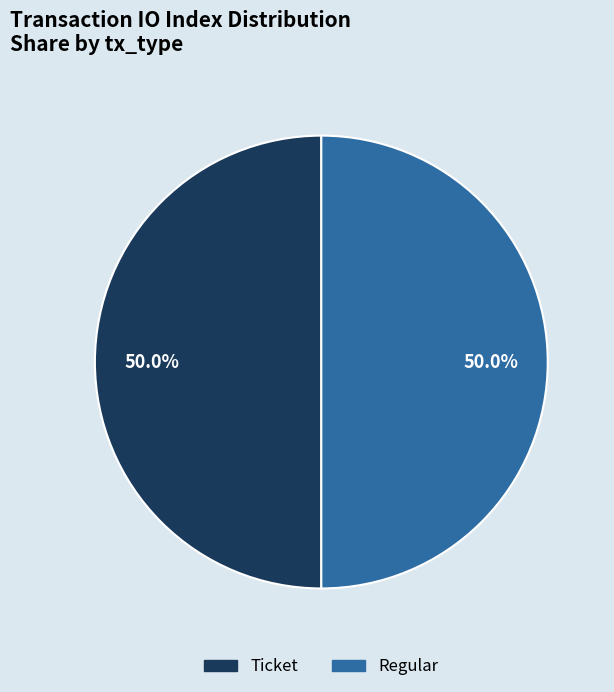

Is the sum of Regular and Ticket greater than half?

Yes